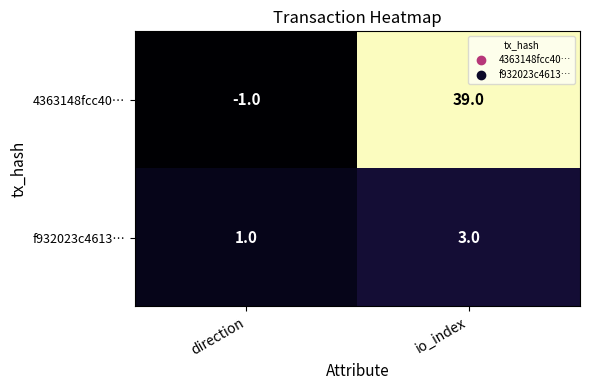

Reading left to right, what are all the values shown in this chart?

4363148fcc40…: -1	39
f932023c4613…: 1	3